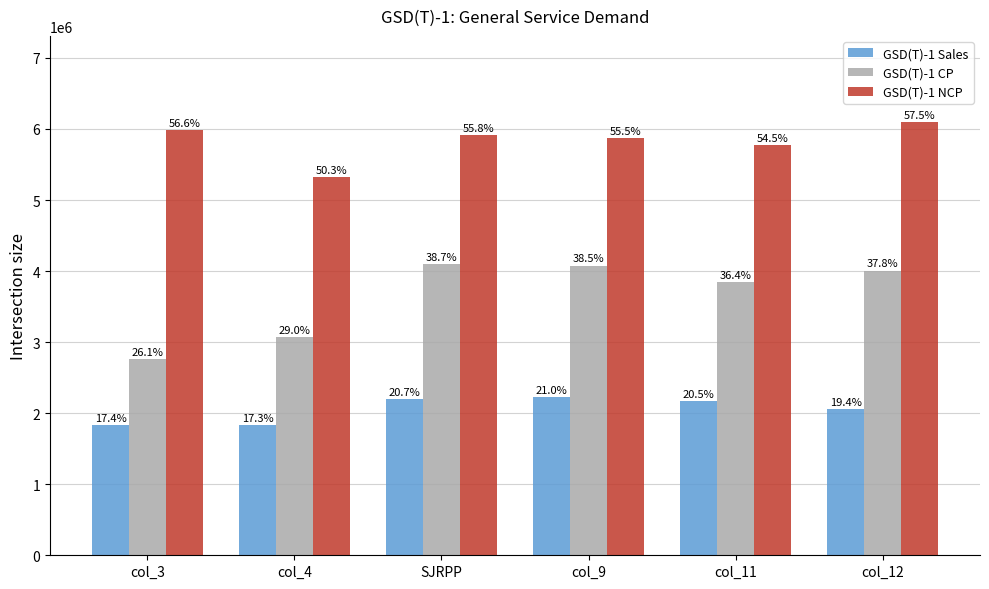

How many bars are there in total?

18